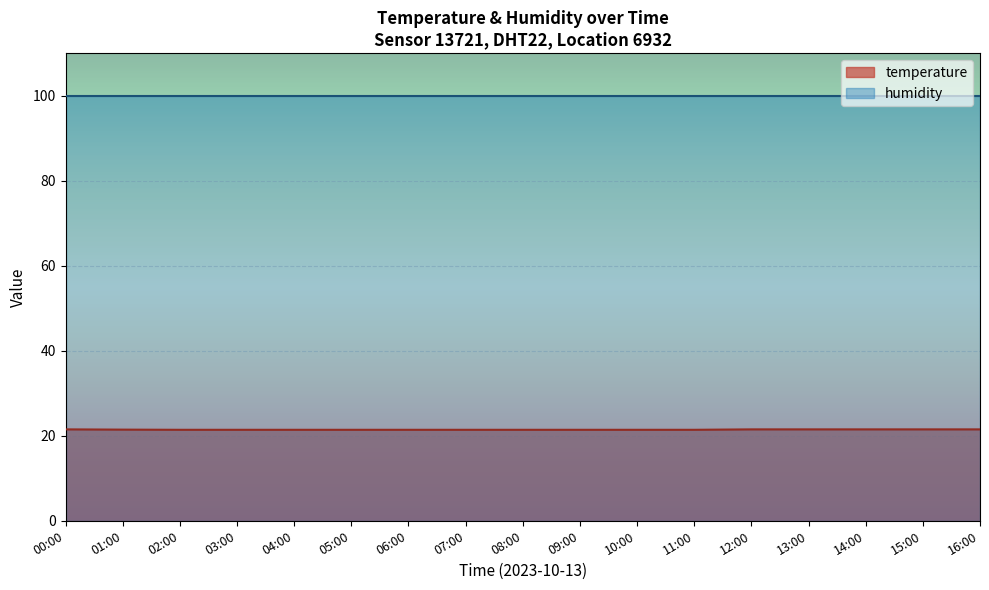

True or false: temperature and humidity intersect in this chart.

False